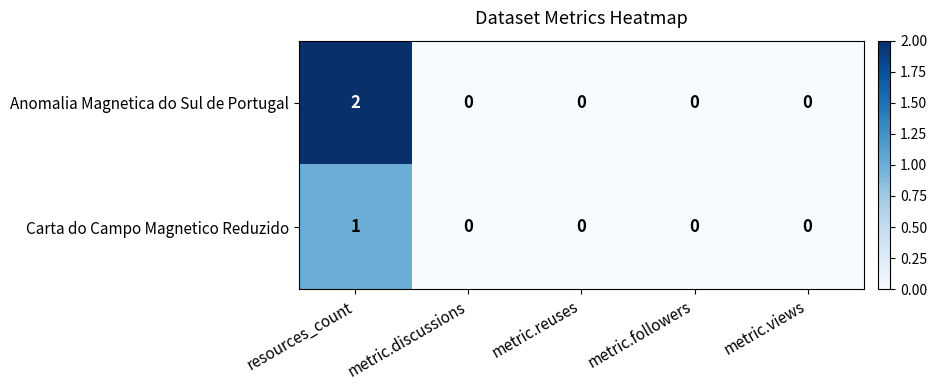

How many data points in Carta do Campo Magnetico Reduzido are above 0?

1